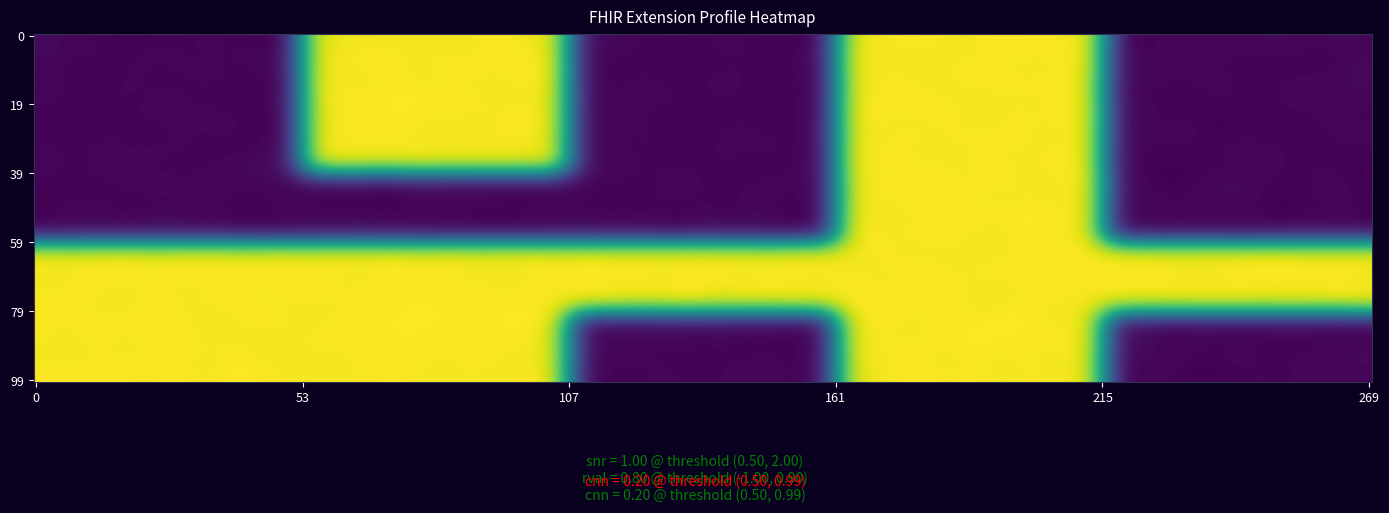

What is the difference between the highest and lowest values at 2?

1